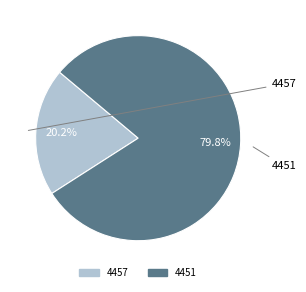

Is the sum of 4457 and 4451 greater than half?

Yes